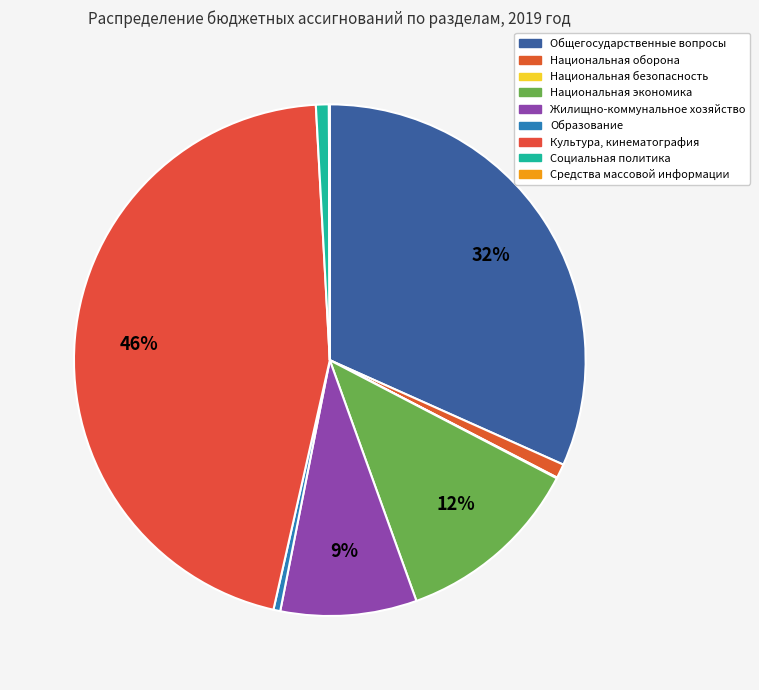

True or false: Общегосударственные вопросы accounts for 44% of the total.

False